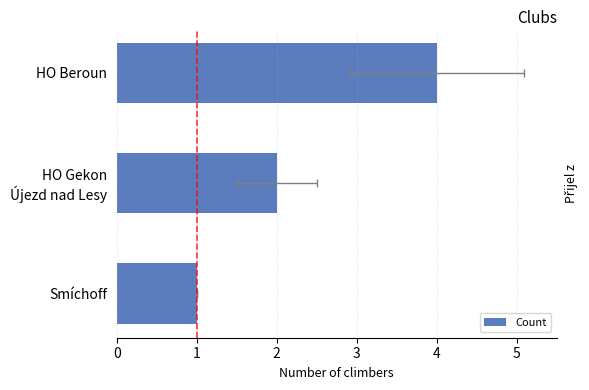

What is the difference between the maximum and minimum values?

3